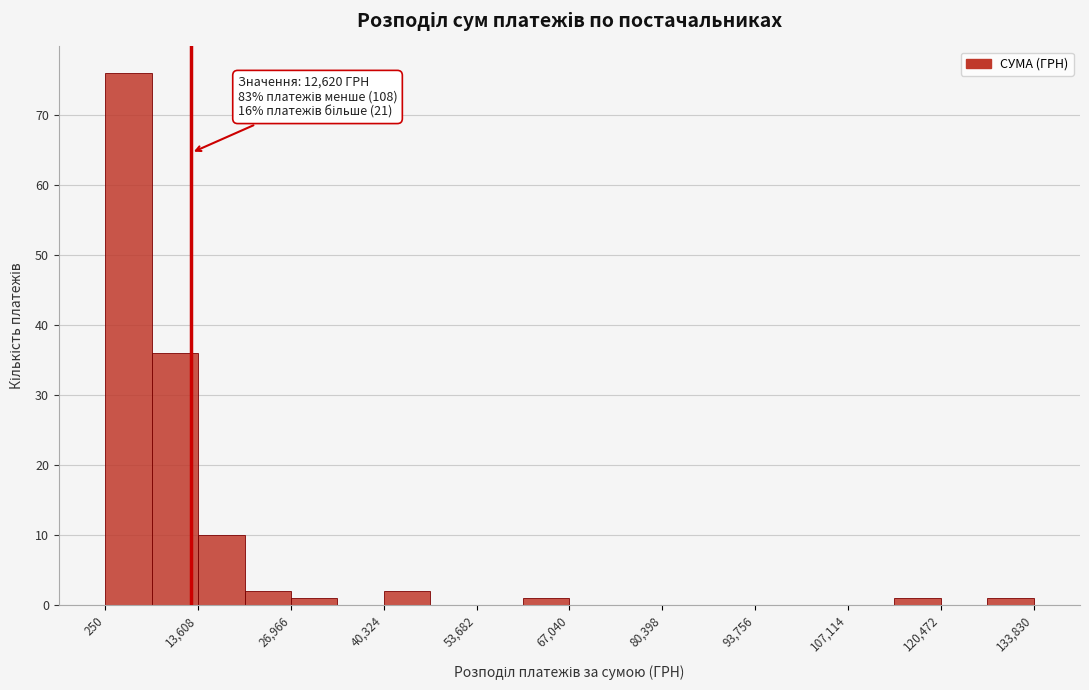

Read against the x-axis, roughly where is the centre of the tallest bar?

4000